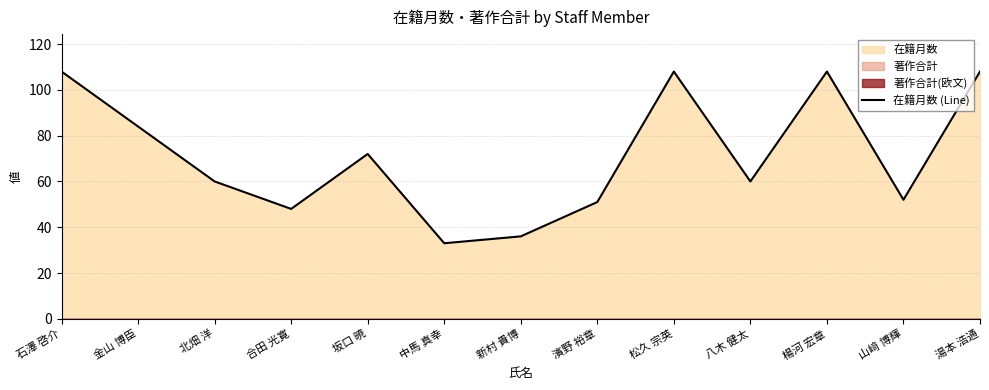

How many interior local valleys (lower than both neighbors) does the data have?

4